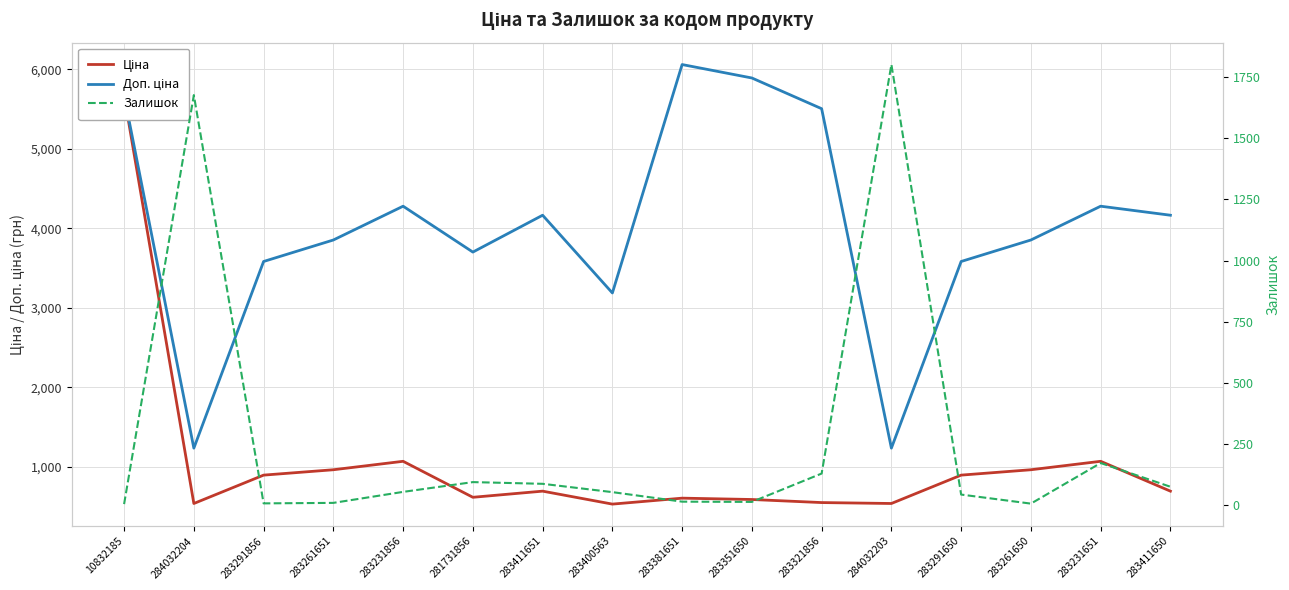

At 10832185, list the series in order from largest to smallest.

Ціна, Доп. ціна, Залишок